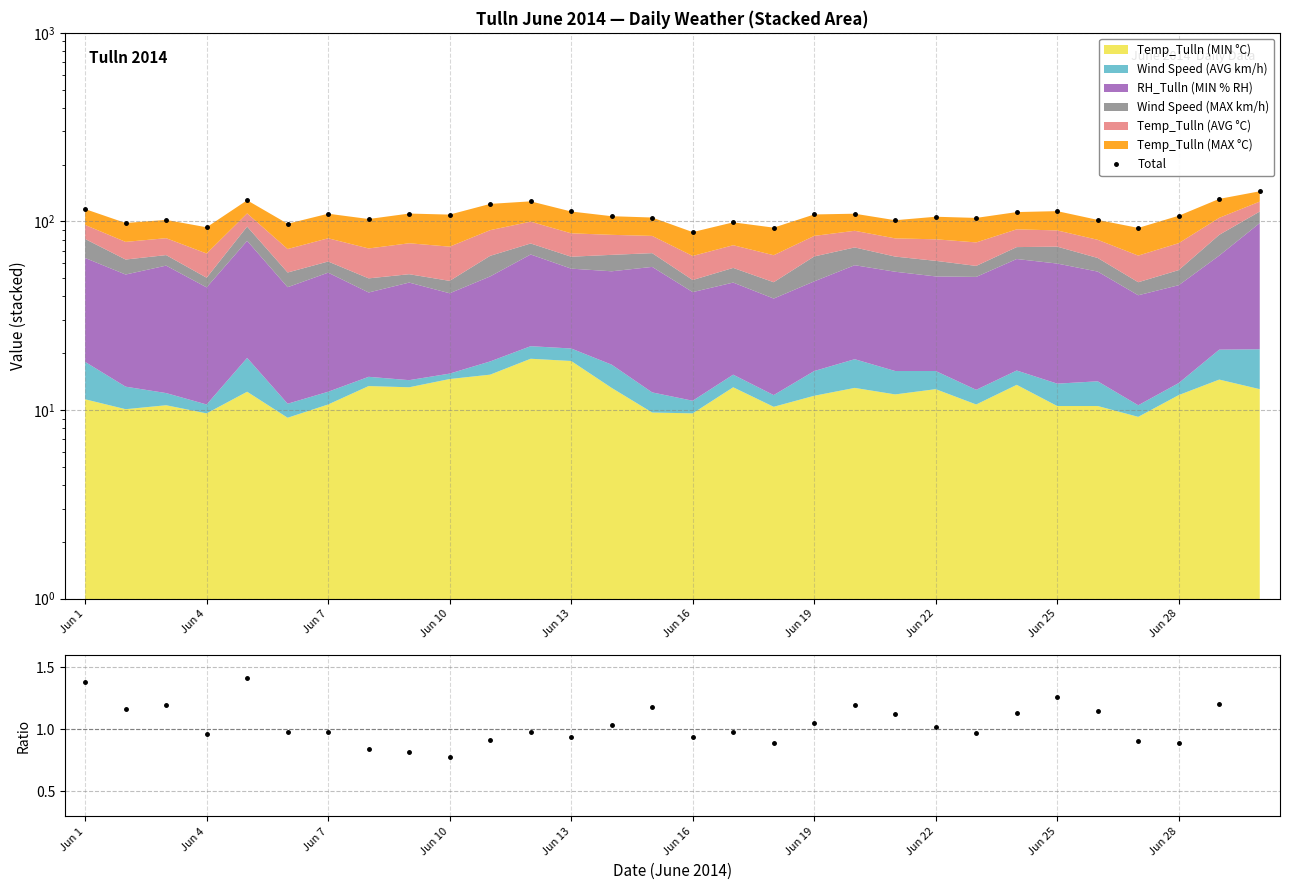

In Total, how many points are higher than both neighbors (excluding endpoints)?

9